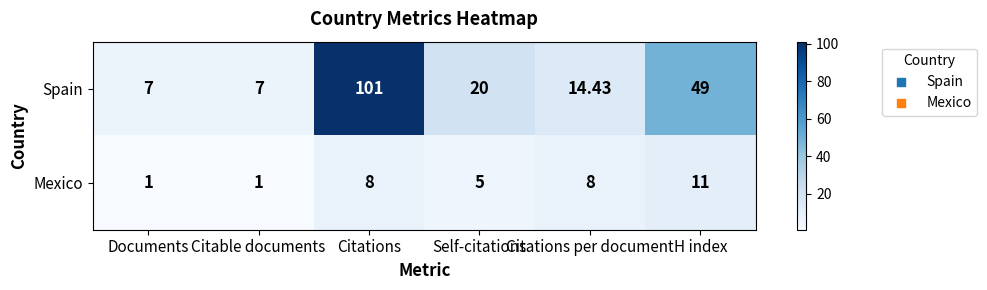

Is the value of Mexico at Citable documents greater than the value of Spain at H index?

No